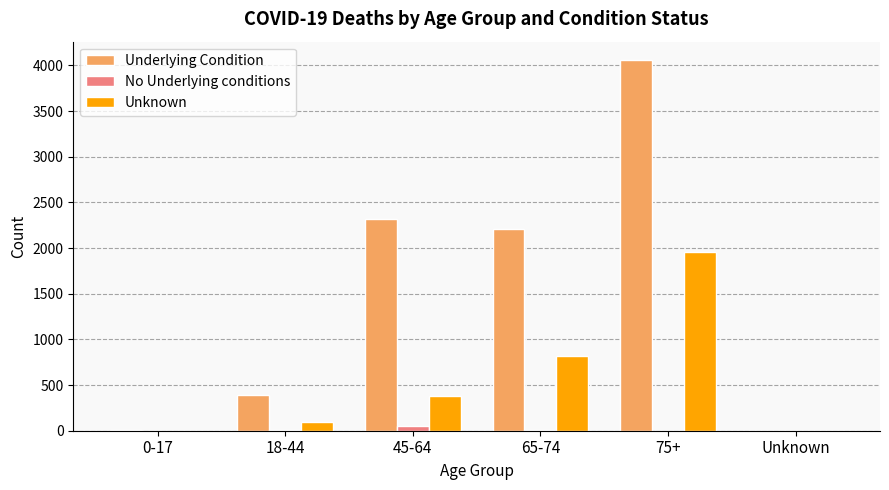

At which category is the sum across all series the highest?

75+